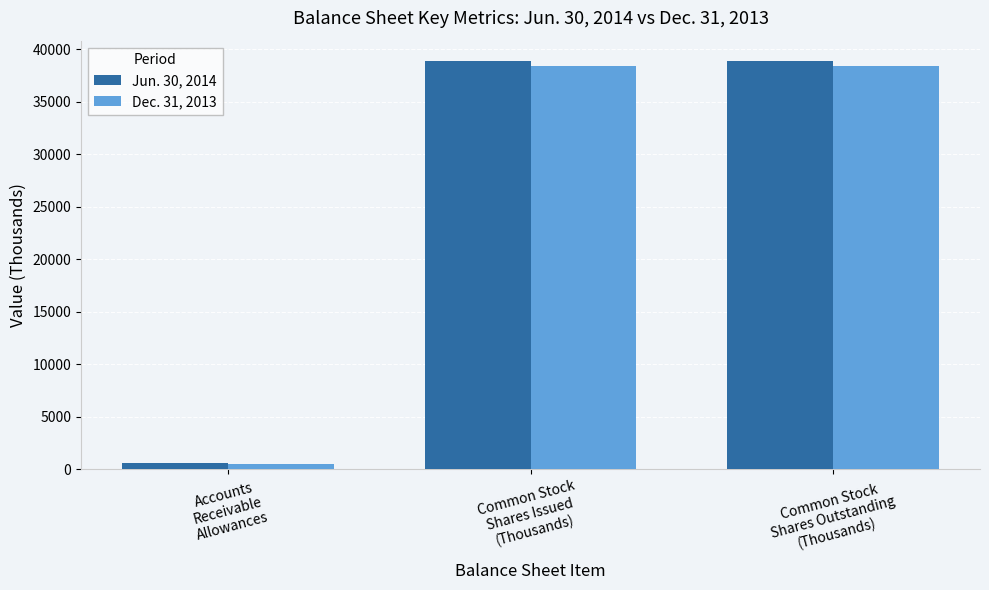

Which category has the lowest value across all series?

Accounts
Receivable
Allowances